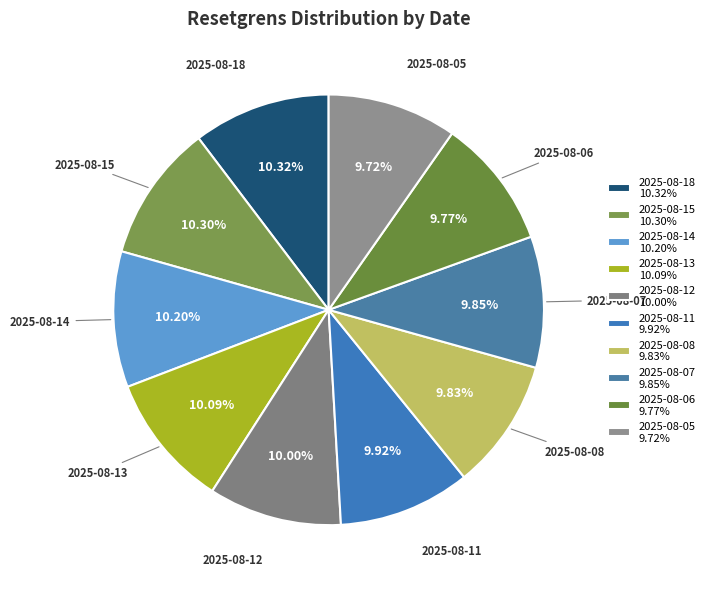

To the nearest percent, what portion does 2025-08-08 represent?

10%